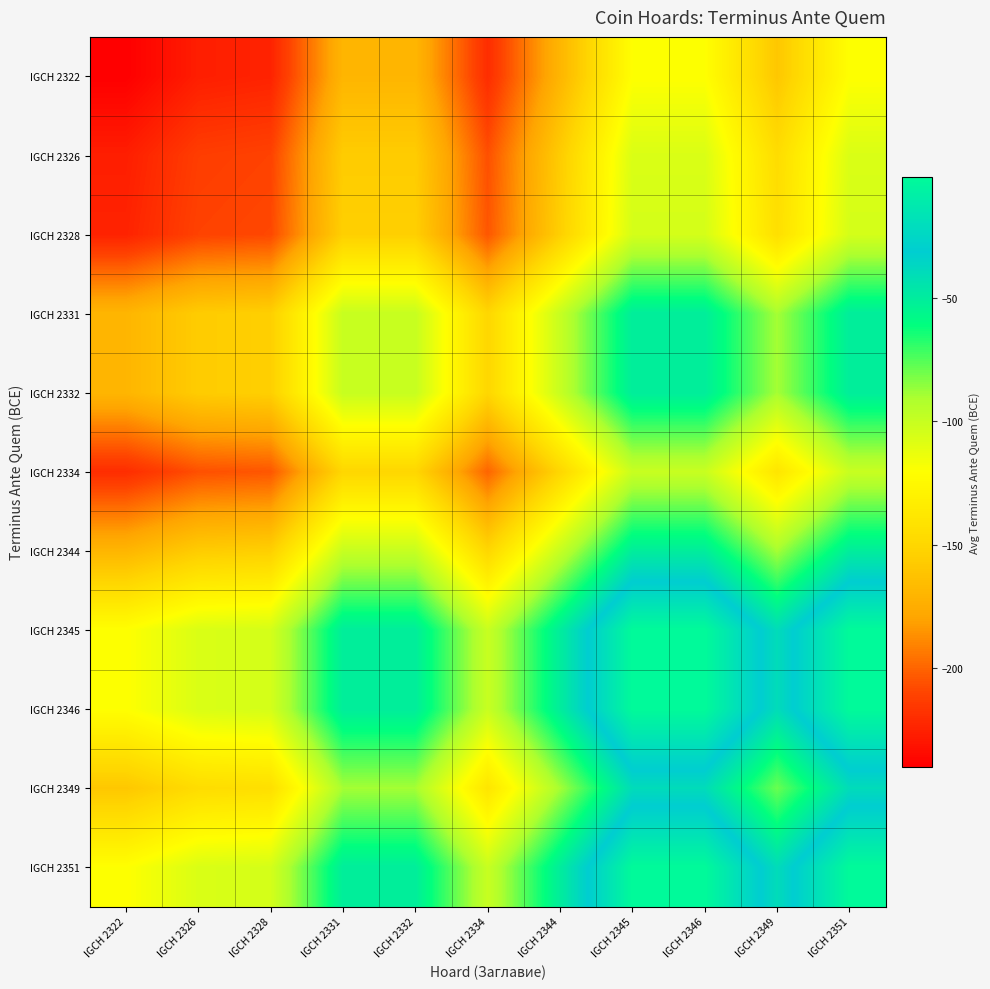

Between IGCH 2345 and IGCH 2344, which is larger?

IGCH 2345